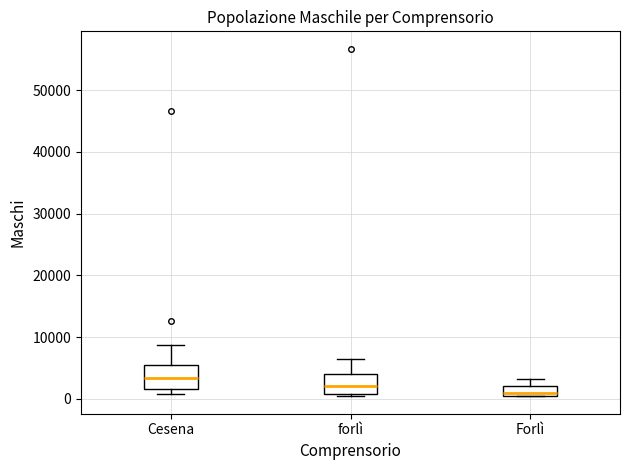

Reading left to right, transcribe this box plot: for each box, give where its median line is, the range the box spans, and where its two whiskers end, as read against the y-axis. The values are not printed on the chart, so give them approximately, as read against the axis.

Cesena: median 3000, box 2000 to 6000, whiskers 1000 to 9000
forlì: median 2000, box 1000 to 4000, whiskers 0 to 6000
Forlì: median 1000, box 0 to 2000, whiskers 0 to 3000